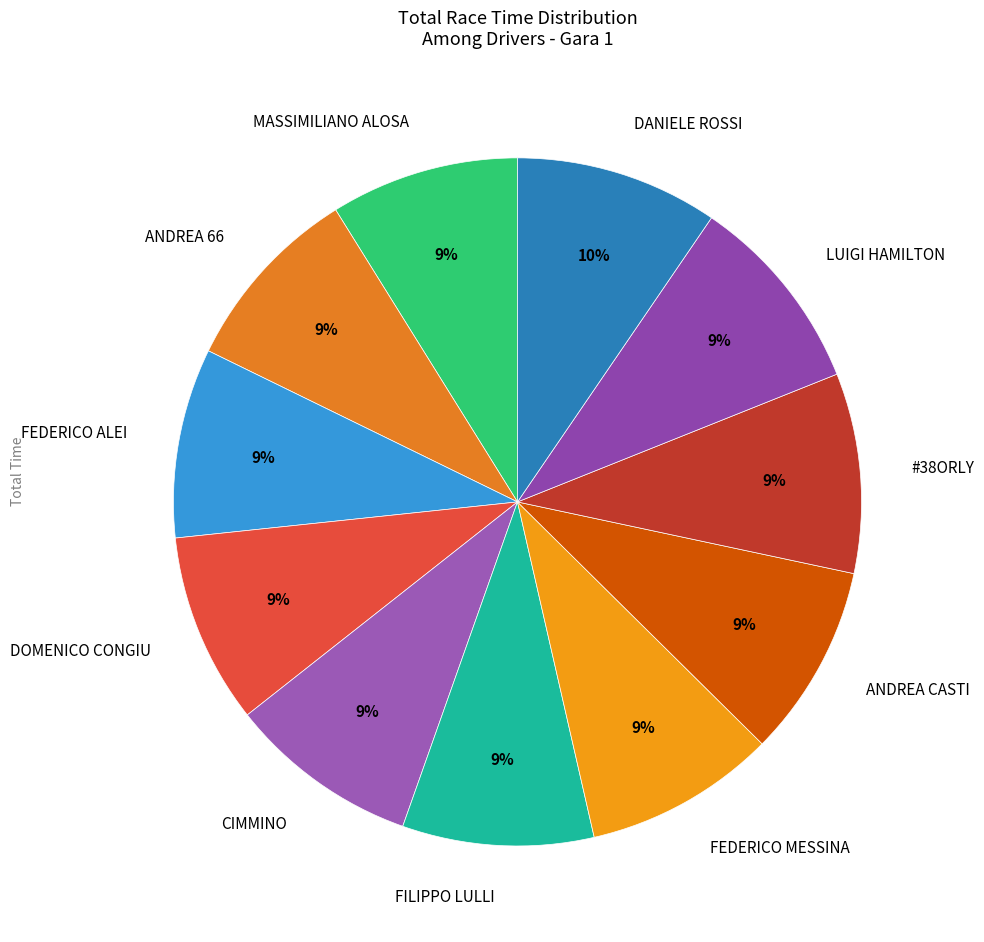

Does FILIPPO LULLI account for over 50% of the chart?

No